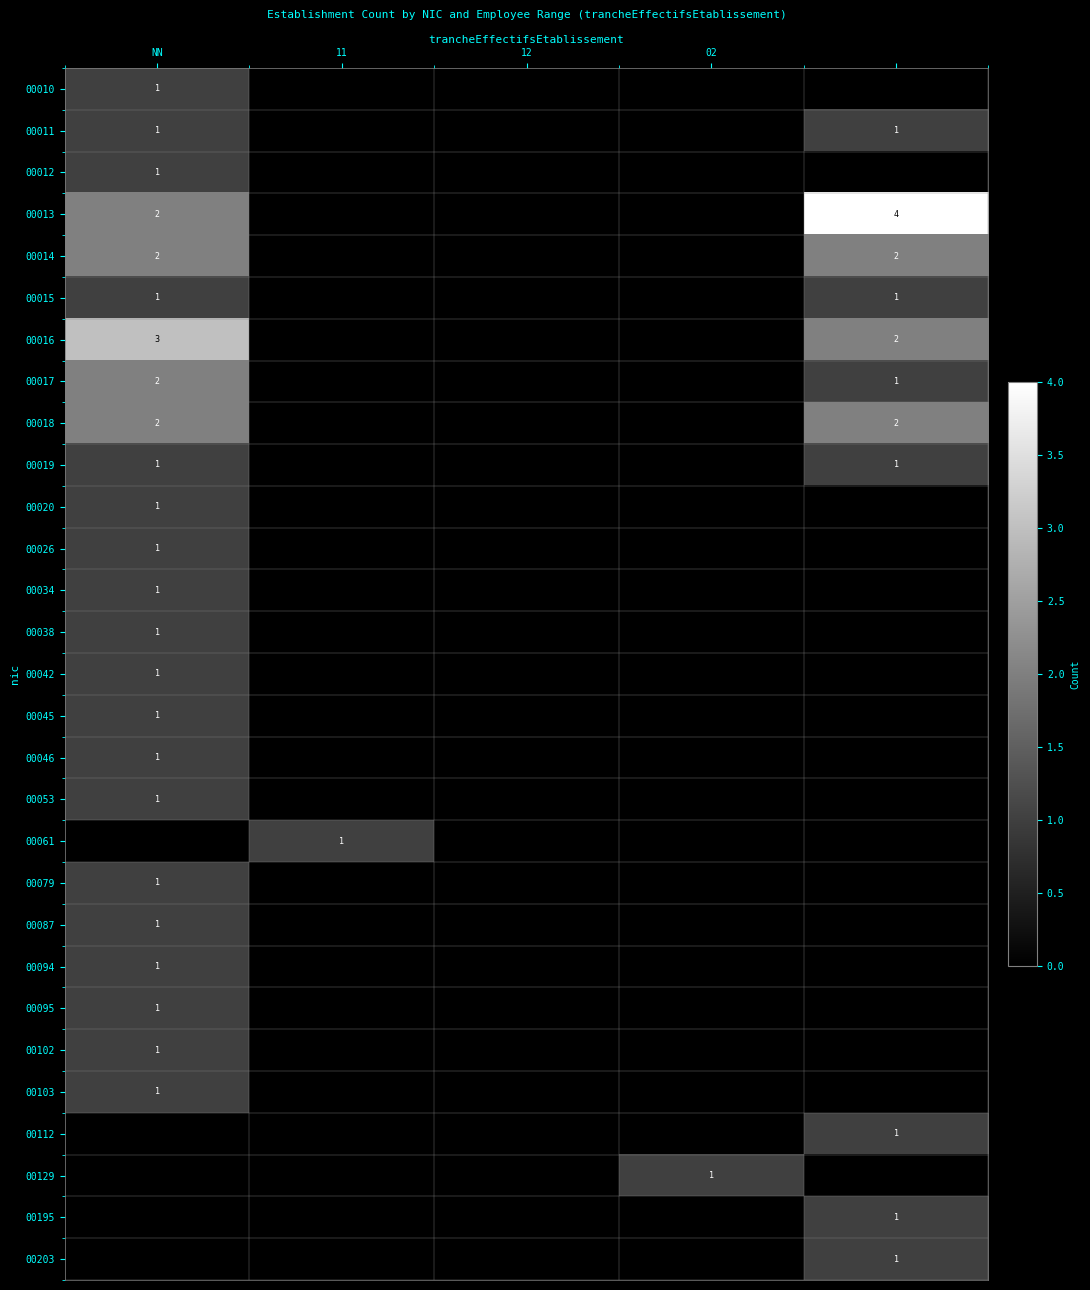

The 00016 series shows 2 at NN. True or false?

False